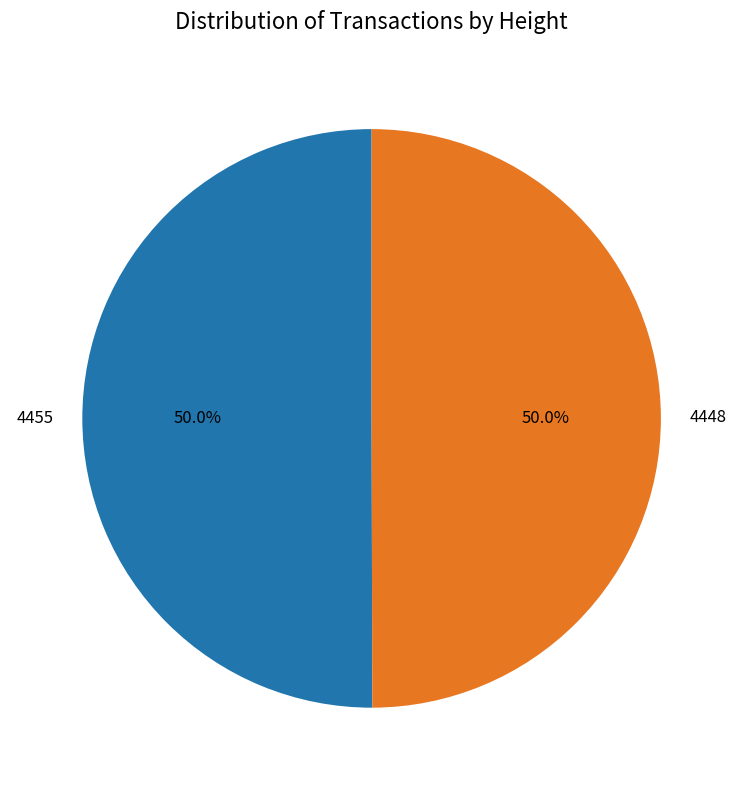

The 4455 slice represents 50% of the pie. True or false?

True